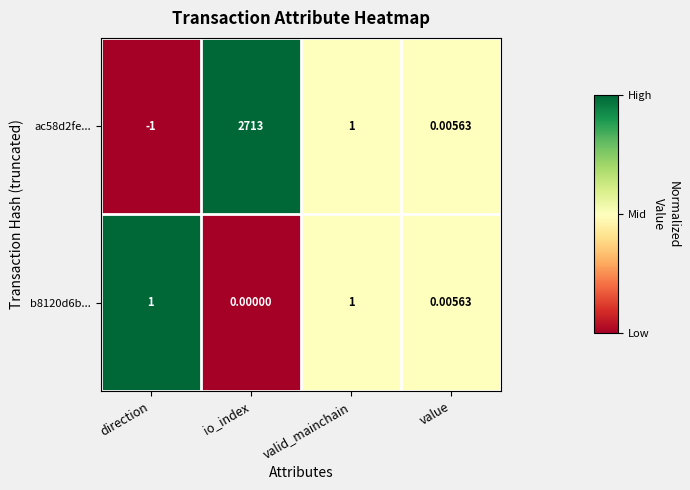

Is the value of b8120d6b... at io_index greater than the value of ac58d2fe... at valid_mainchain?

No